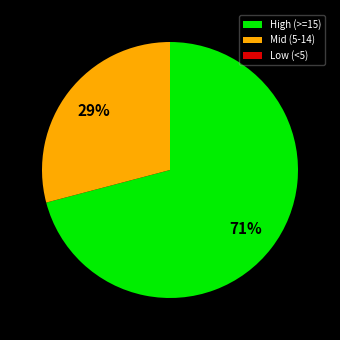

What is the majority slice?

High (>=15)